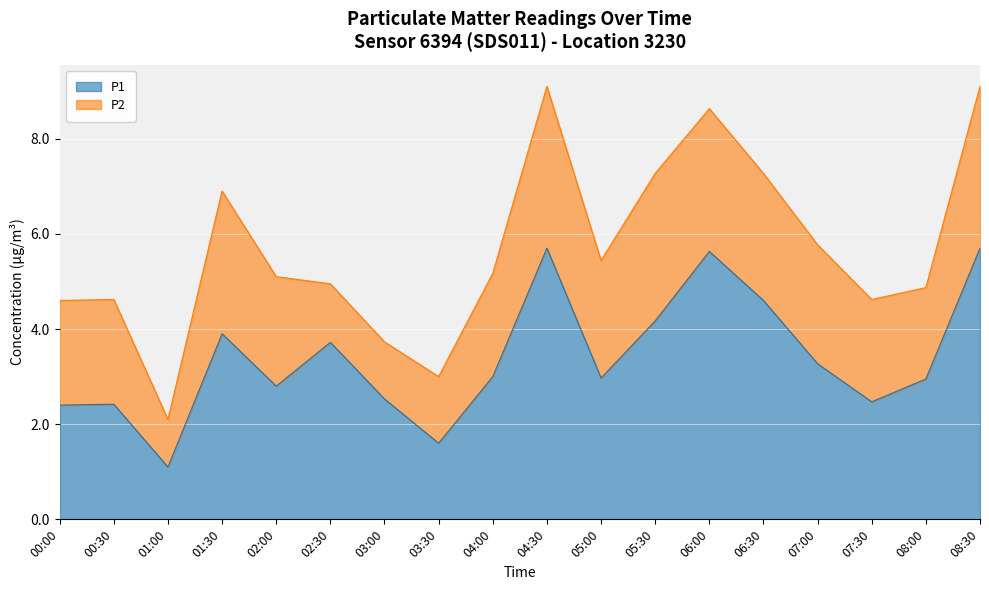

The value at 01:00 is 0.7. True or false?

False